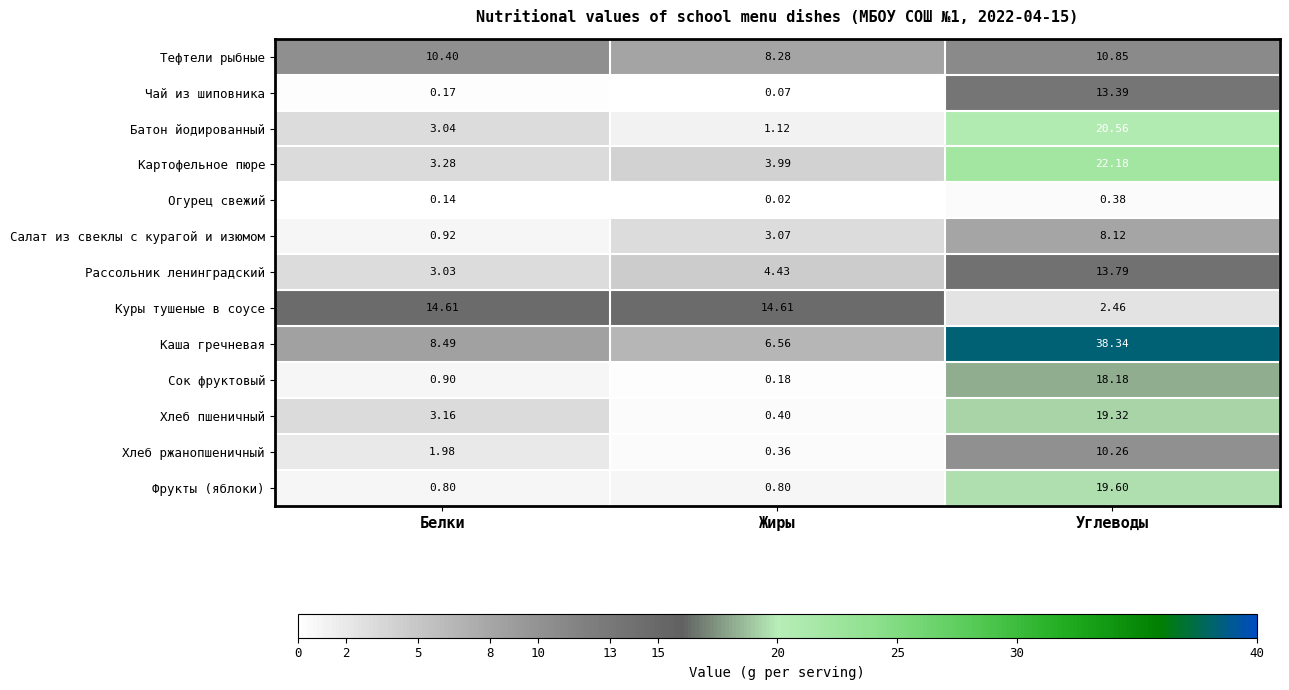

Which series has the largest range (max minus min)?

Каша гречневая